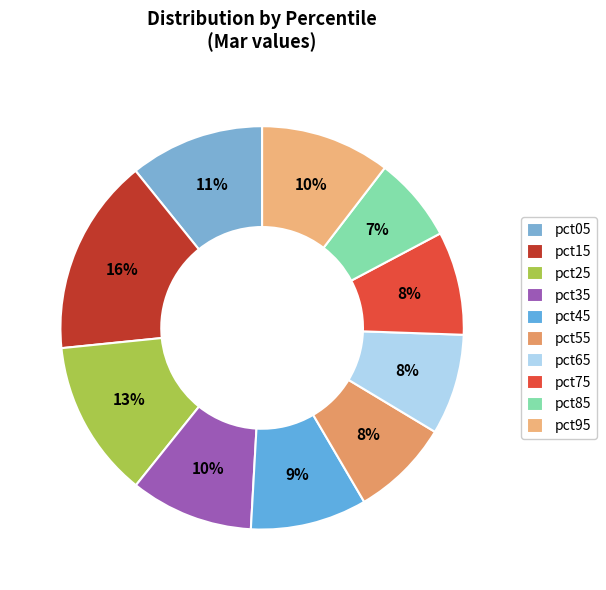

Which category has the smallest portion of the pie?

pct85